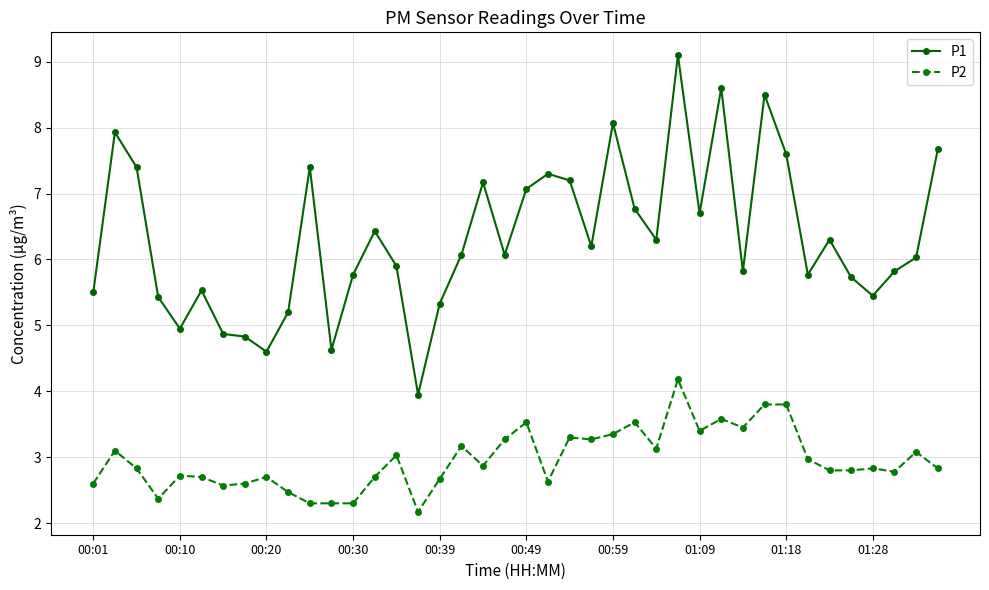

How many categories are shown in the chart?

40